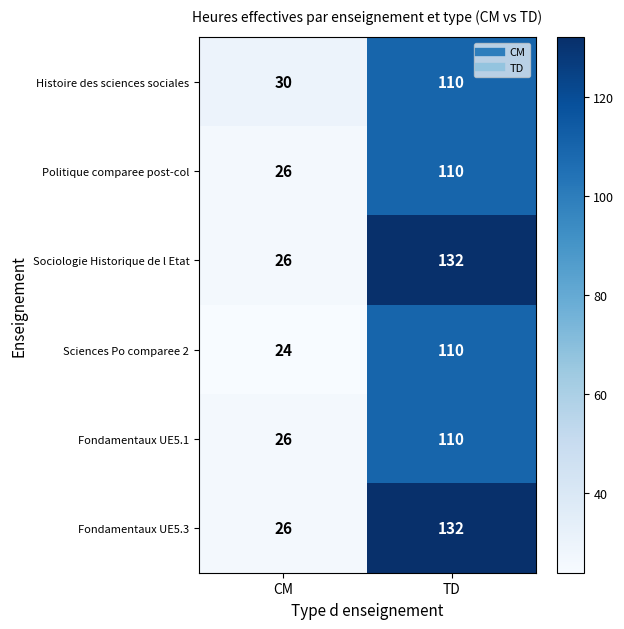

What is the spread (max minus min) of values at TD?

22